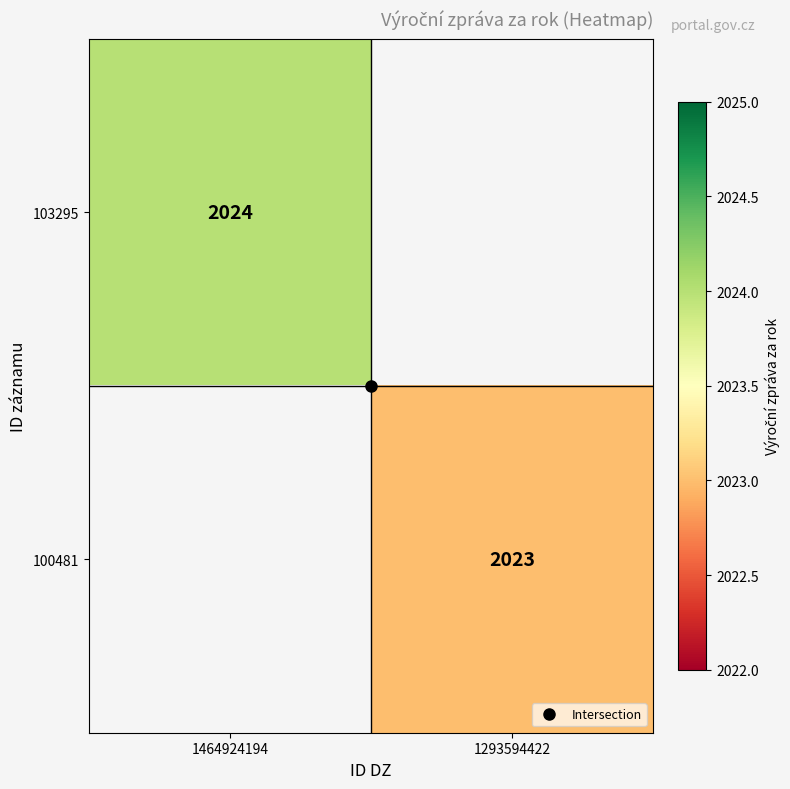

Count the number of data series in this chart.

2